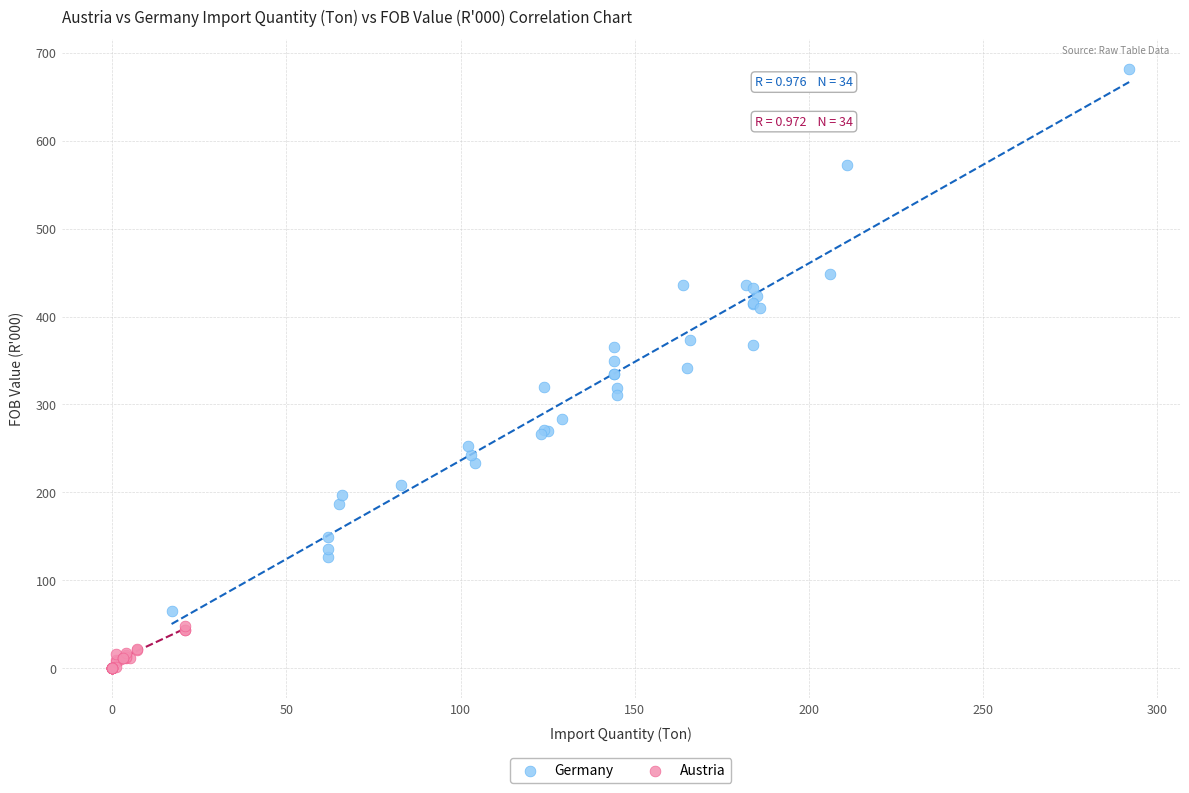

Which series reaches the minimum Y coordinate?

Austria